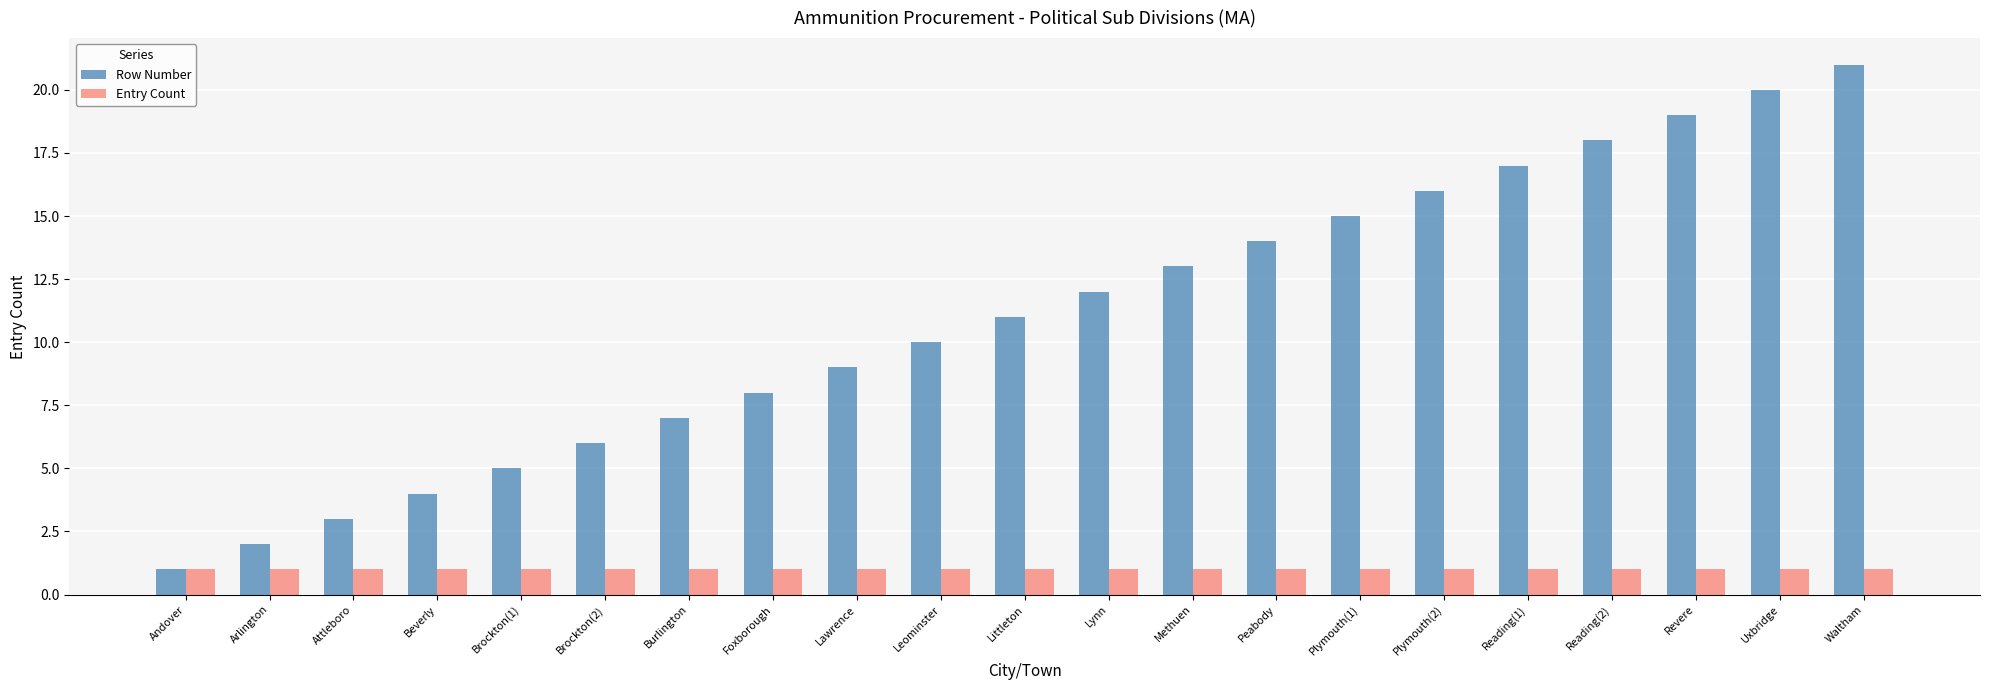

What is the sum of the Row Number values at Reading(1) and Brockton(1)?

22